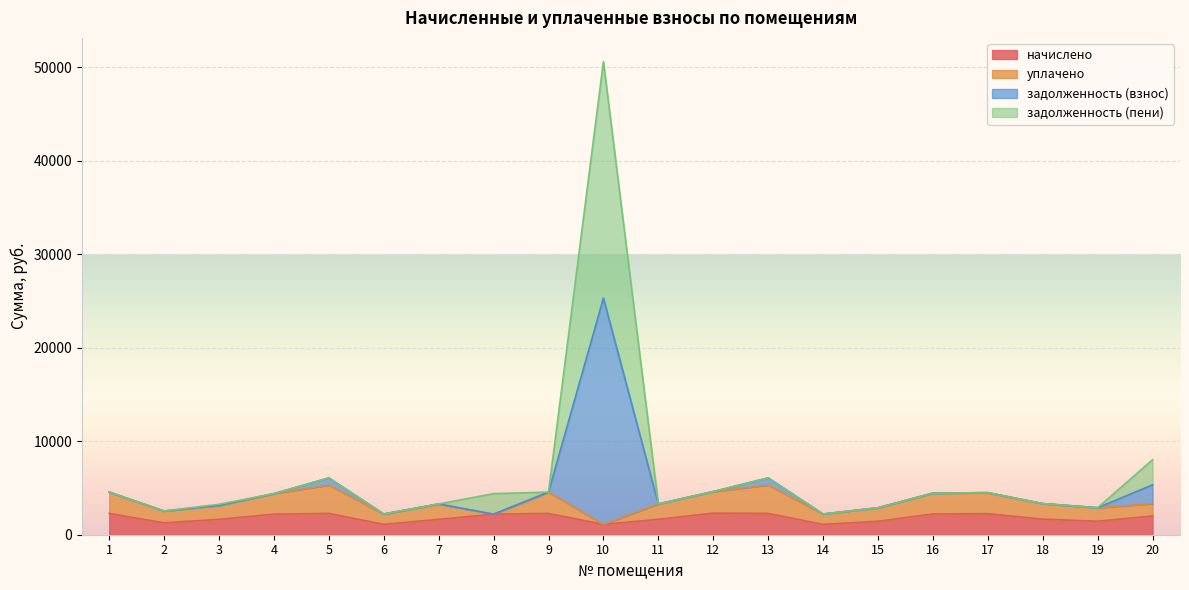

What is the highest value of the начислено series?

2308.1